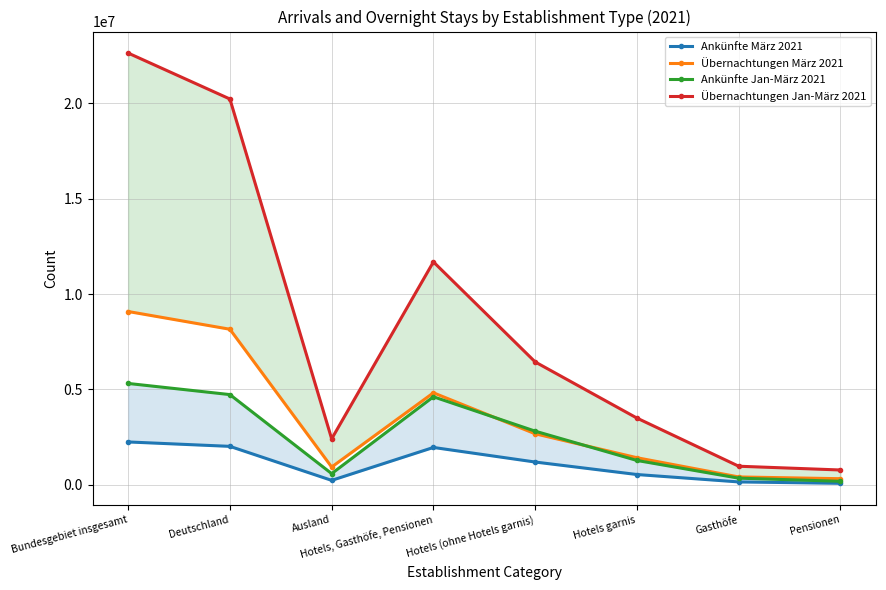

True or false: Ankünfte März 2021 and Ankünfte Jan-März 2021 intersect in this chart.

False